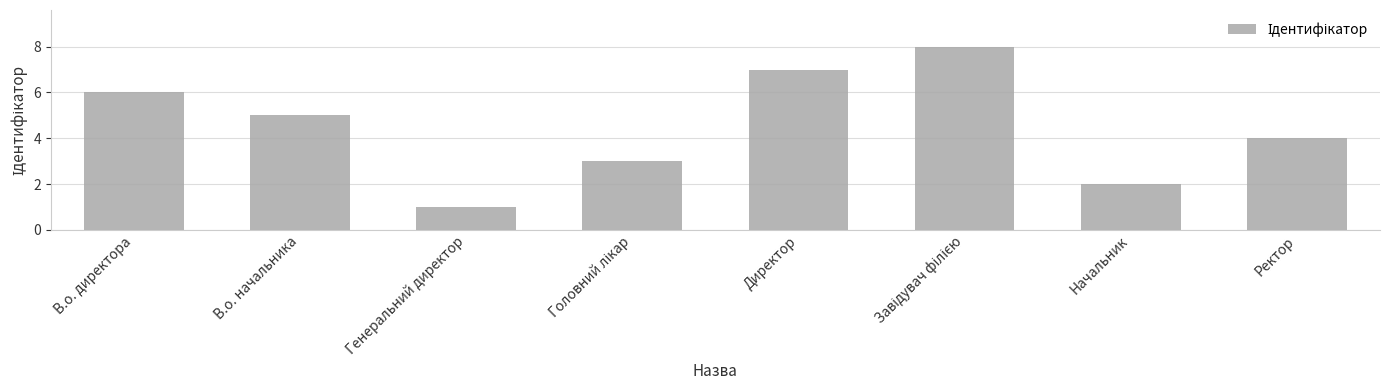

What is the sum of all values?

36